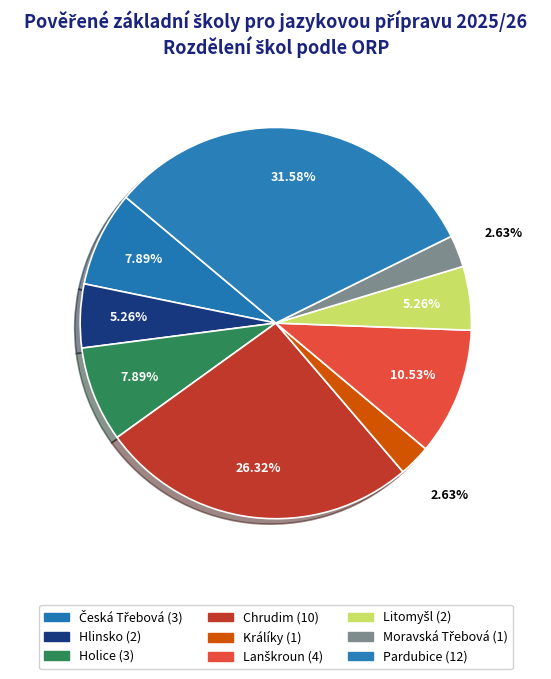

To the nearest percent, what percentage of the pie is Pardubice?

32%